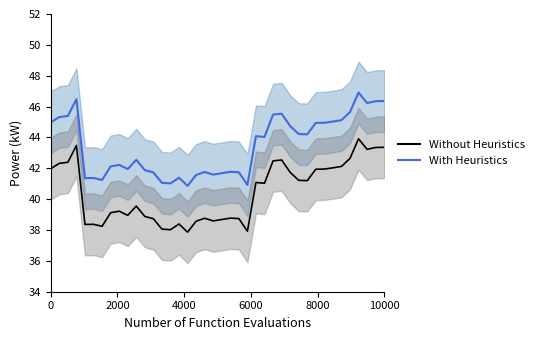

How many data points in With Heuristics are above 44?

20